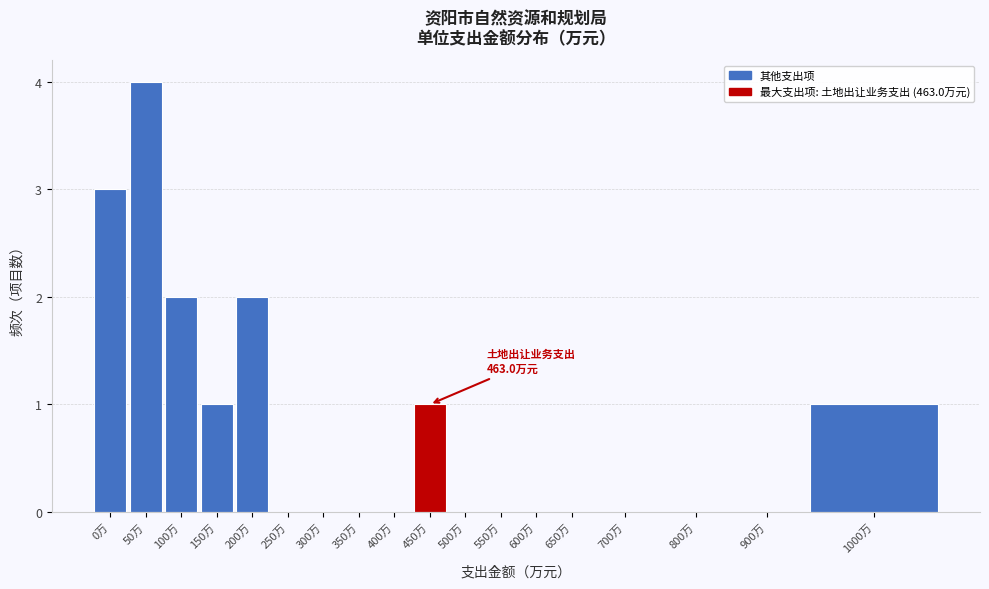

Reading left to right, list all the values displayed in this chart.

0万=3	50万=4	100万=2	150万=1	200万=2	250万=0	300万=0	350万=0	400万=0	450万=1	500万=0	550万=0	600万=0	650万=0	700万=0	800万=0	900万=0	1000万=1